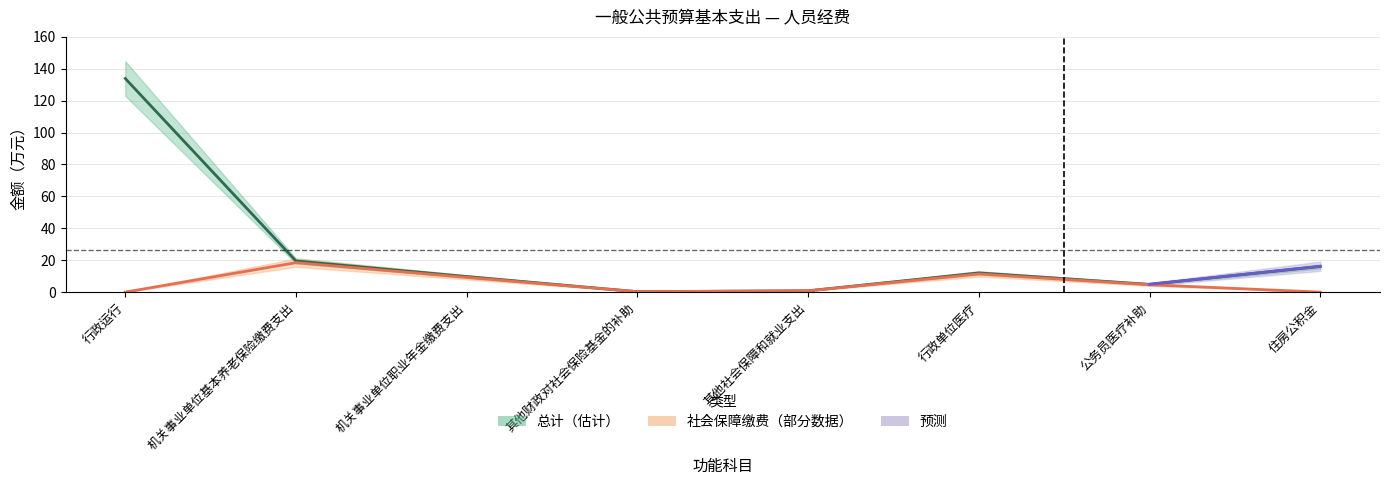

Is the value of 总计 at 公务员医疗补助 greater than the value of 社会保障缴费 at 公务员医疗补助?

Yes